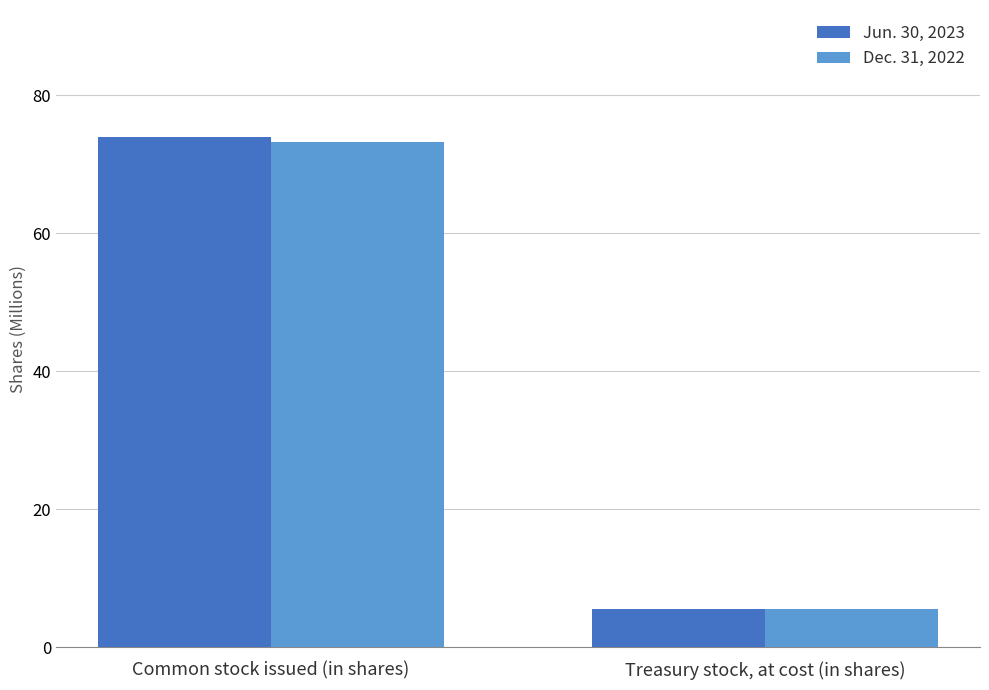

What value does the Dec. 31, 2022 series have at Common stock issued (in shares)?

73.3